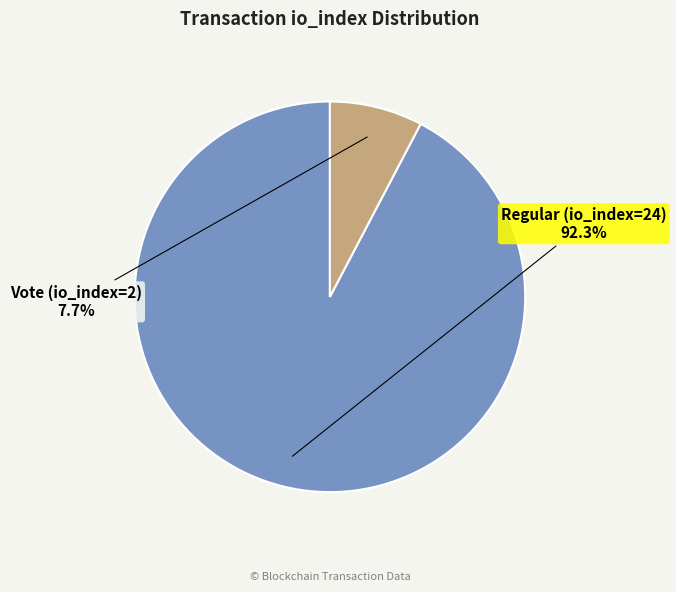

Between Vote (io_index=2) and Regular (io_index=24), which is larger?

Regular (io_index=24)